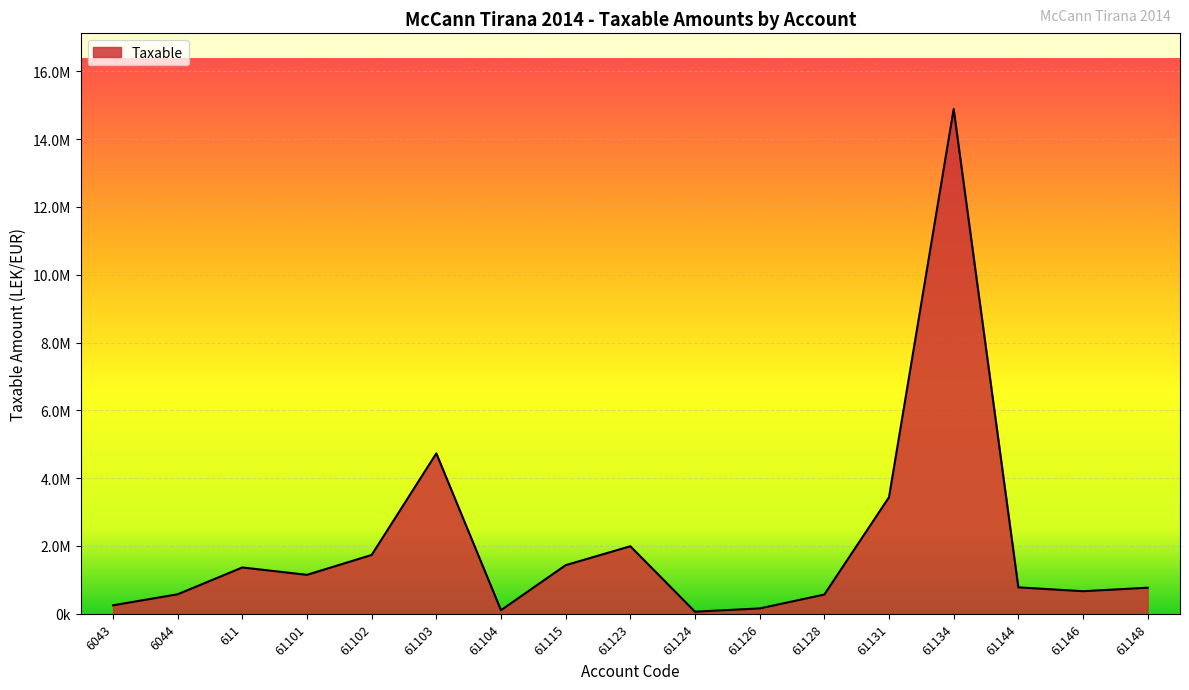

Is this an area chart (filled region under the line)?

Yes